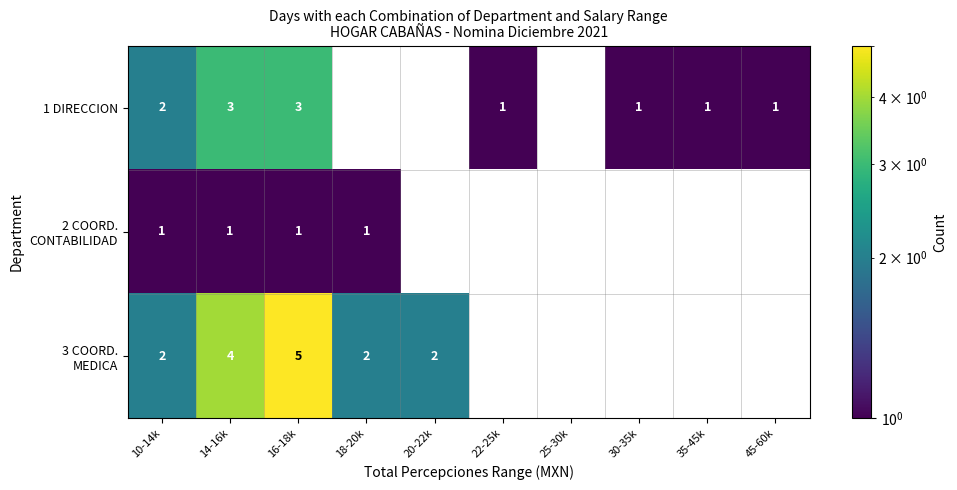

Is it true that 1 DIRECCION equals 2 at 30-35k?

False